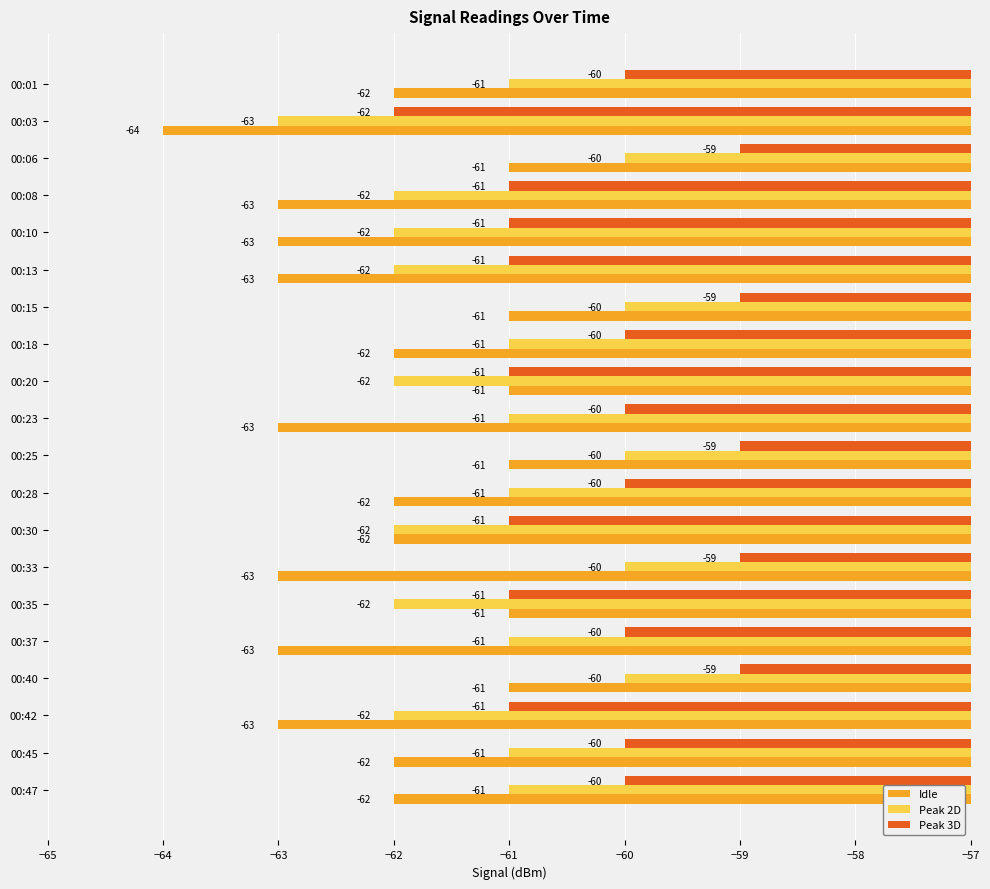

List the series in order of their overall mean, highest first.

Peak 3D, Peak 2D, Idle